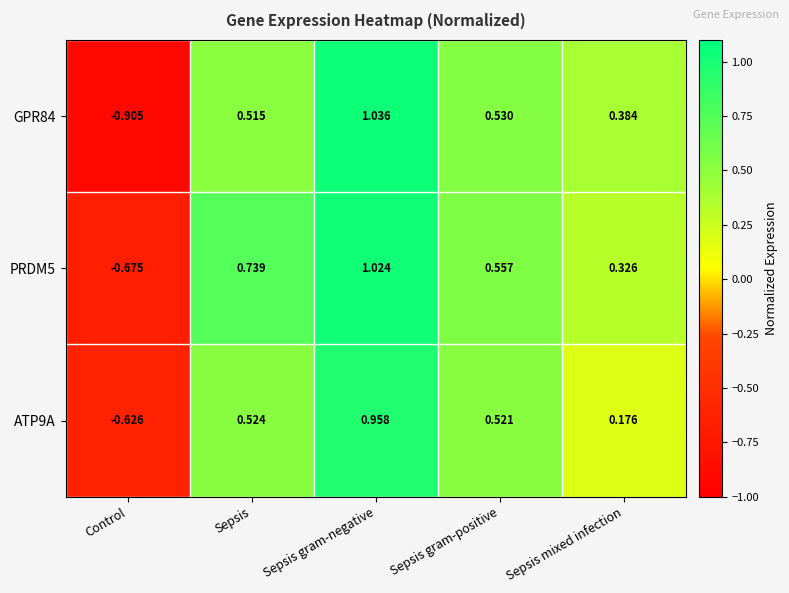

What is the total value across all series at Sepsis?

1.8